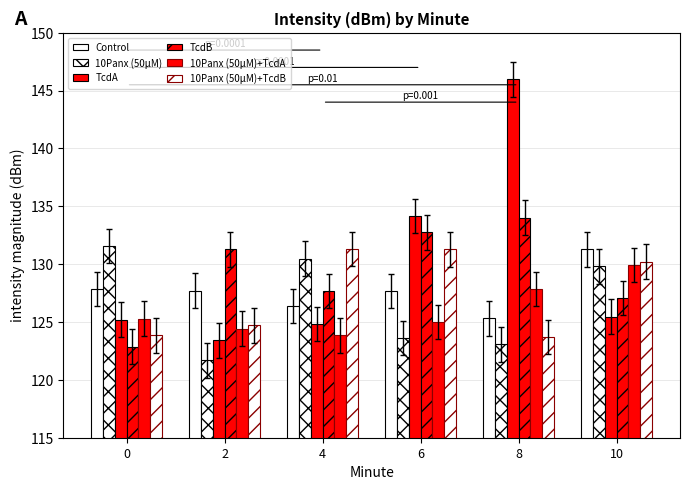

At which category is the sum across all series the highest?

8